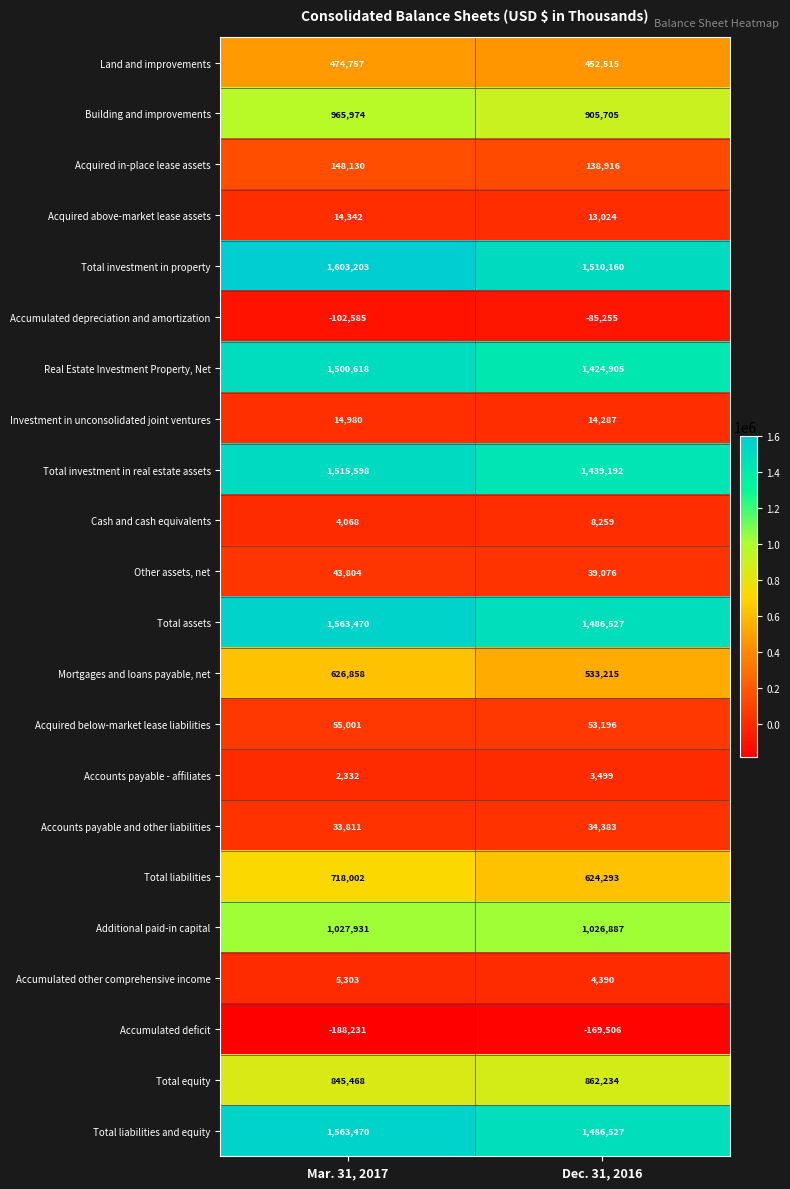

Which series has the largest total across all categories?

Total investment in property